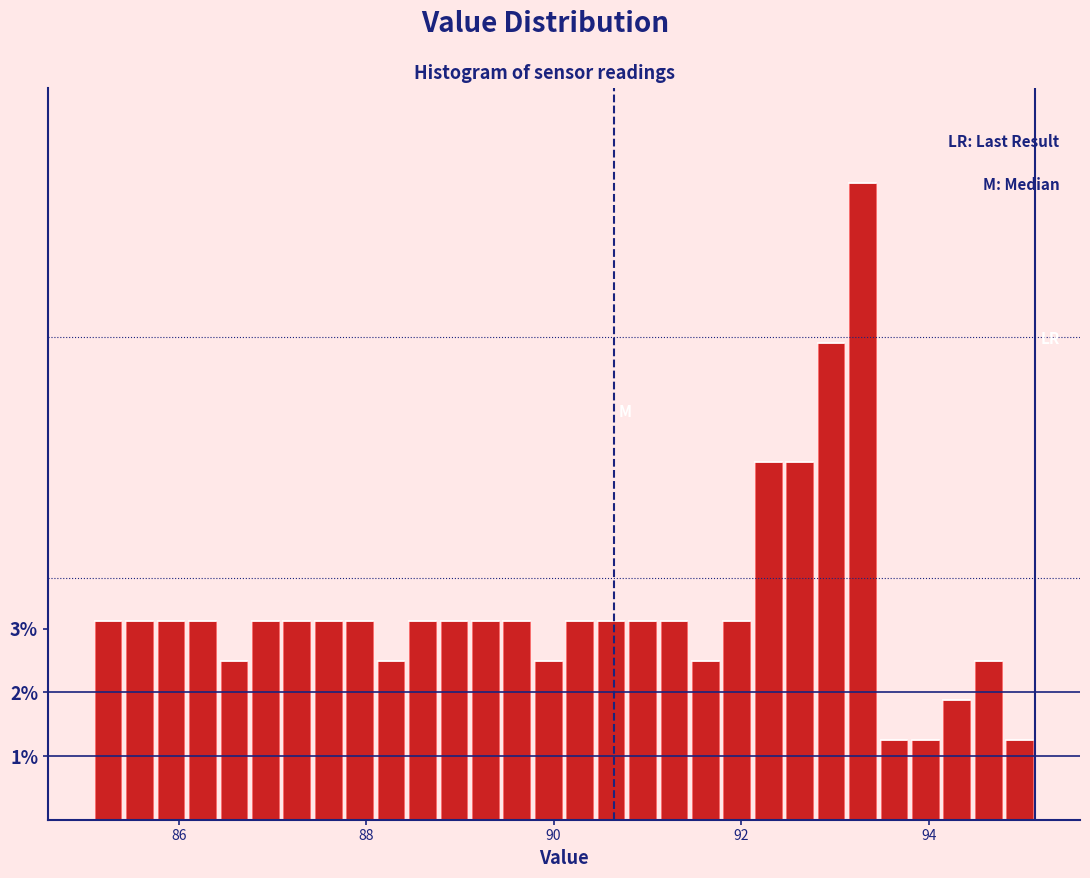

Read against the x-axis, roughly where is the centre of the tallest bar?

93.2